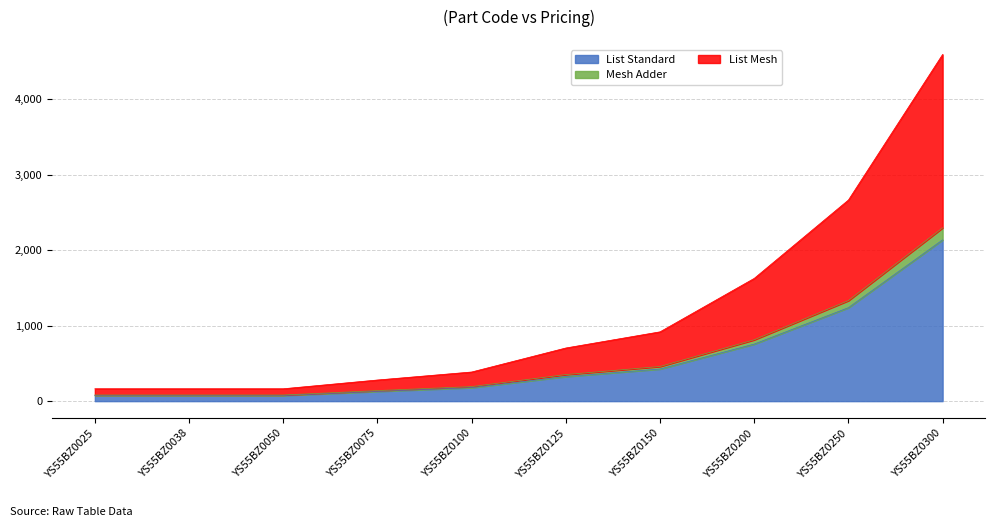

True or false: List Standard and Mesh Adder intersect in this chart.

False